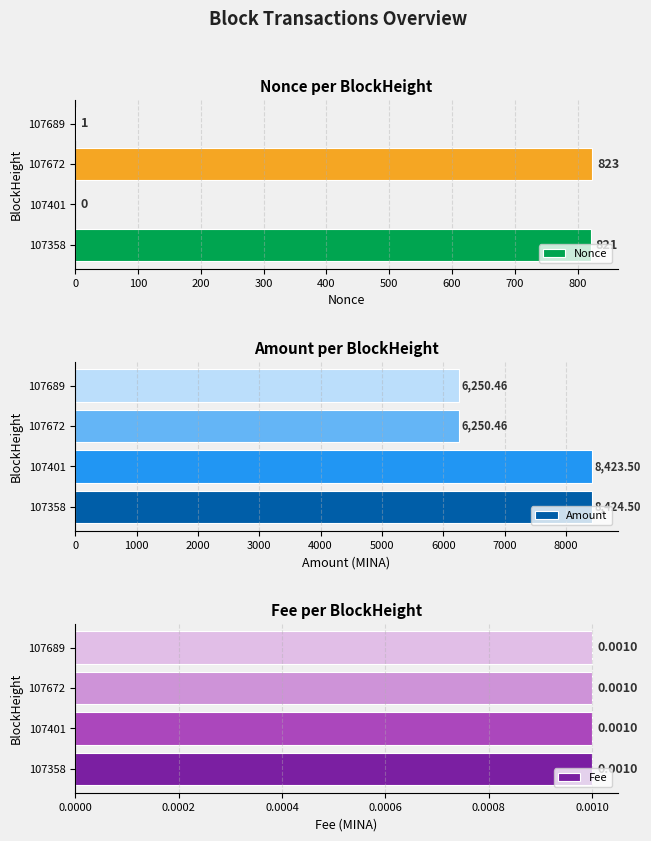

What is the sum of all Nonce values?

1645